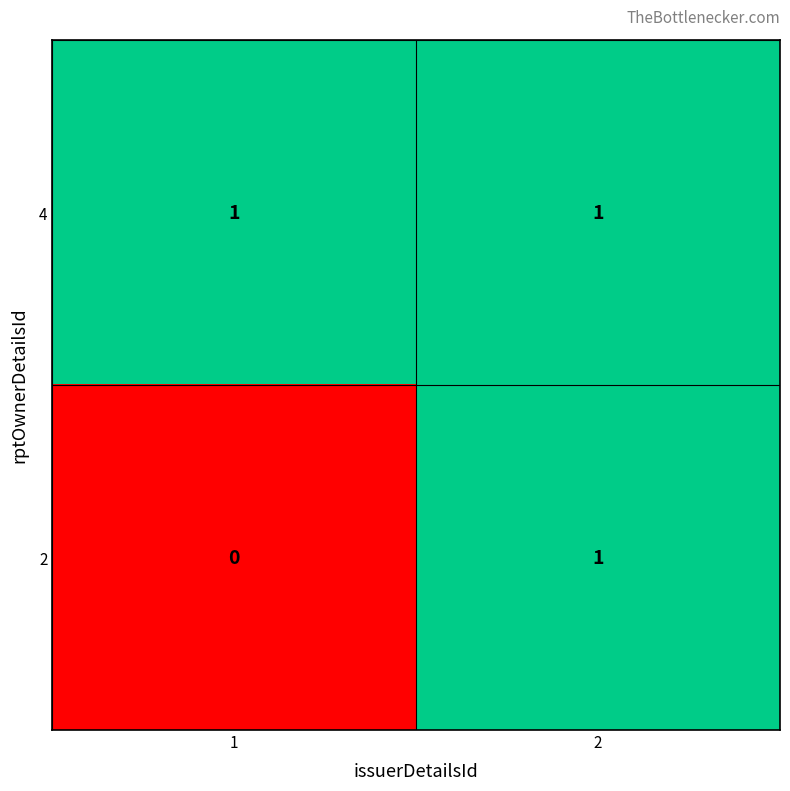

Reading left to right, transcribe all the data shown in this chart.

4: 1	1
2: 0	1